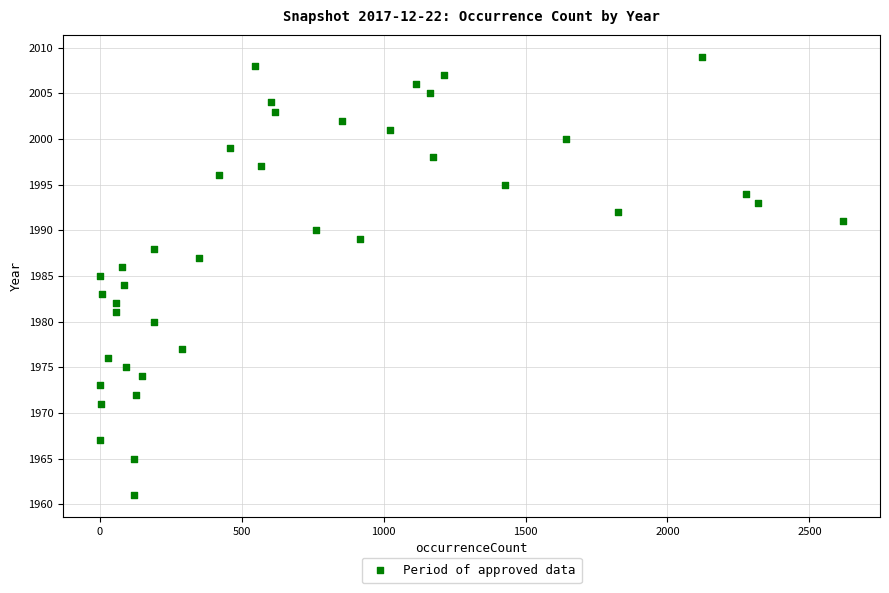

What is the range of X values (max minus min)?

2617